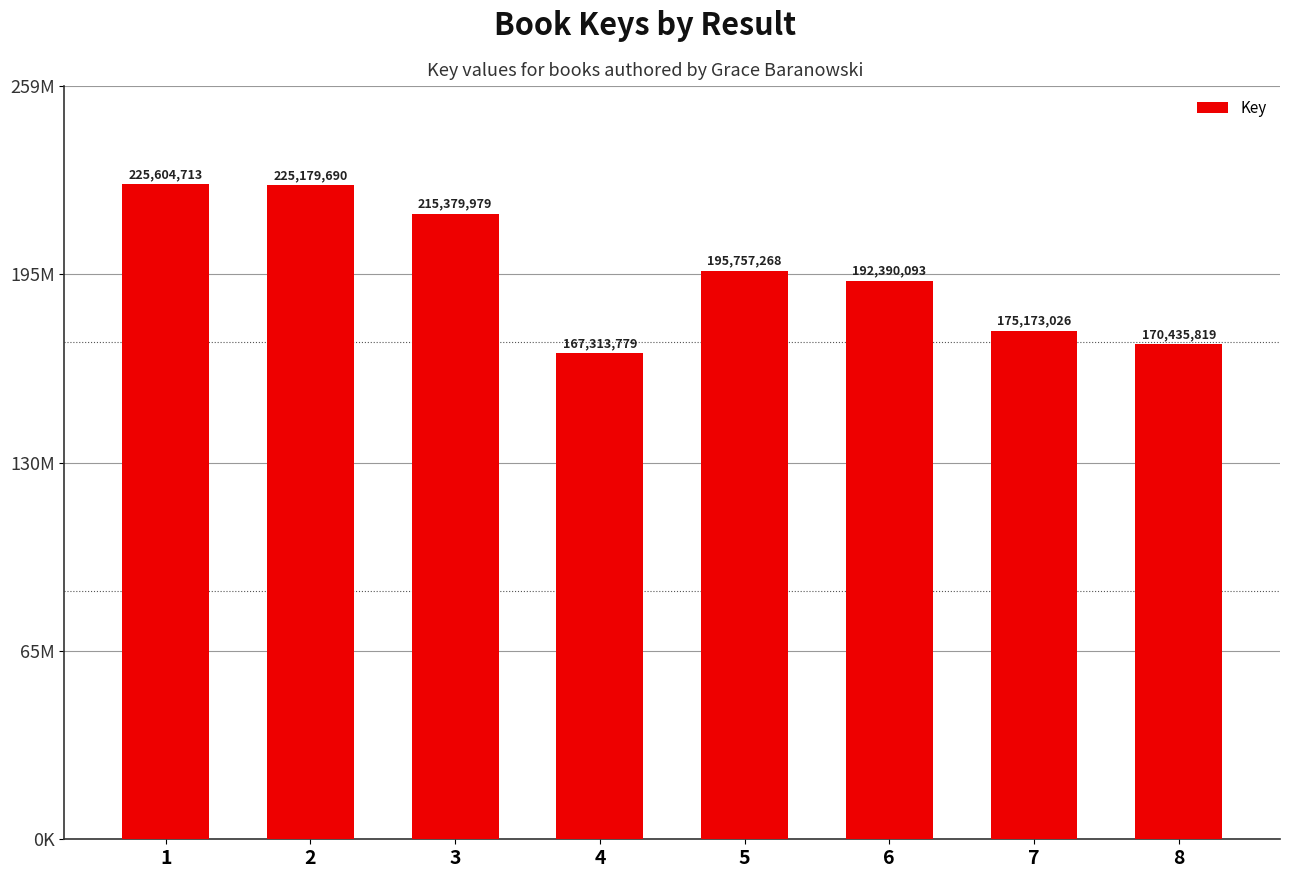

Does the chart contain any negative values?

No